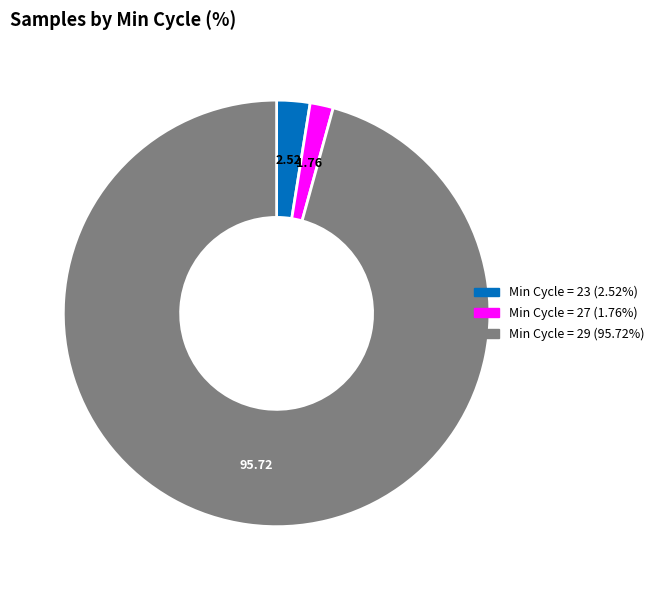

Does any single category account for the majority?

Yes